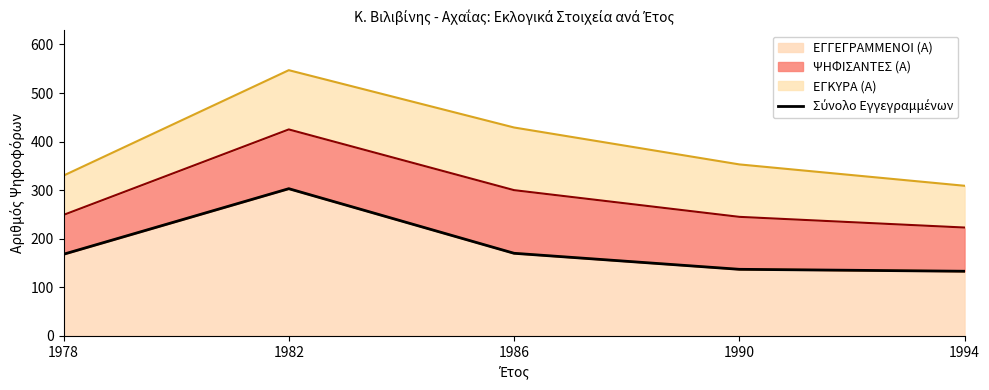

True or false: ΕΓΓΕΓΡΑΜΜΕΝΟΙ (Α) has a value of 133 at 1994.

True